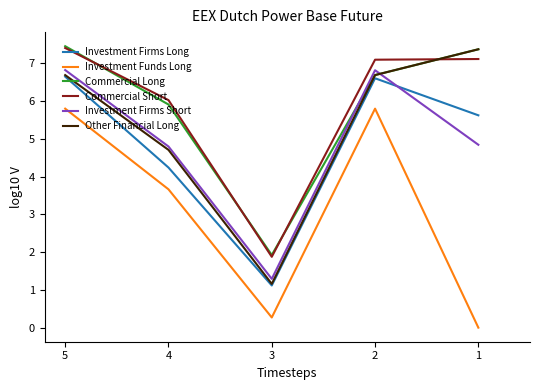

At which label does Commercial Long reach its minimum?

3